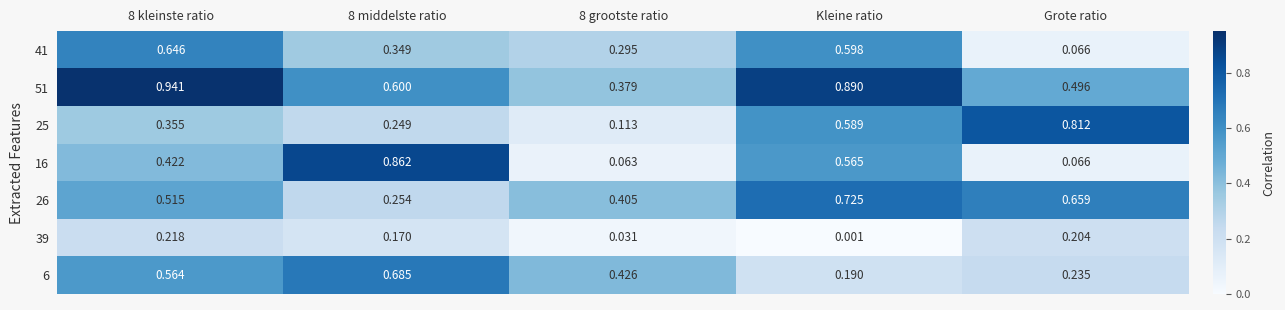

At which label is 41 closest to 0?

Grote ratio